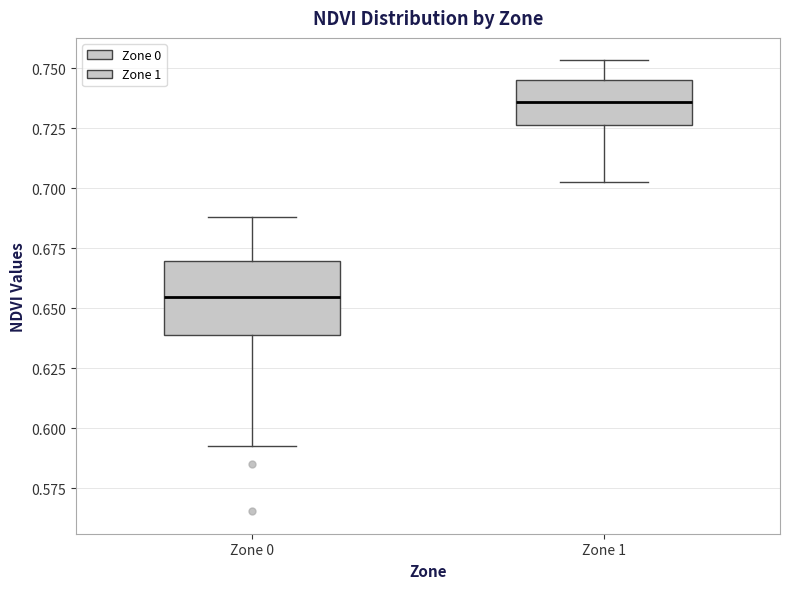

Which box has the highest median line?

Zone 1